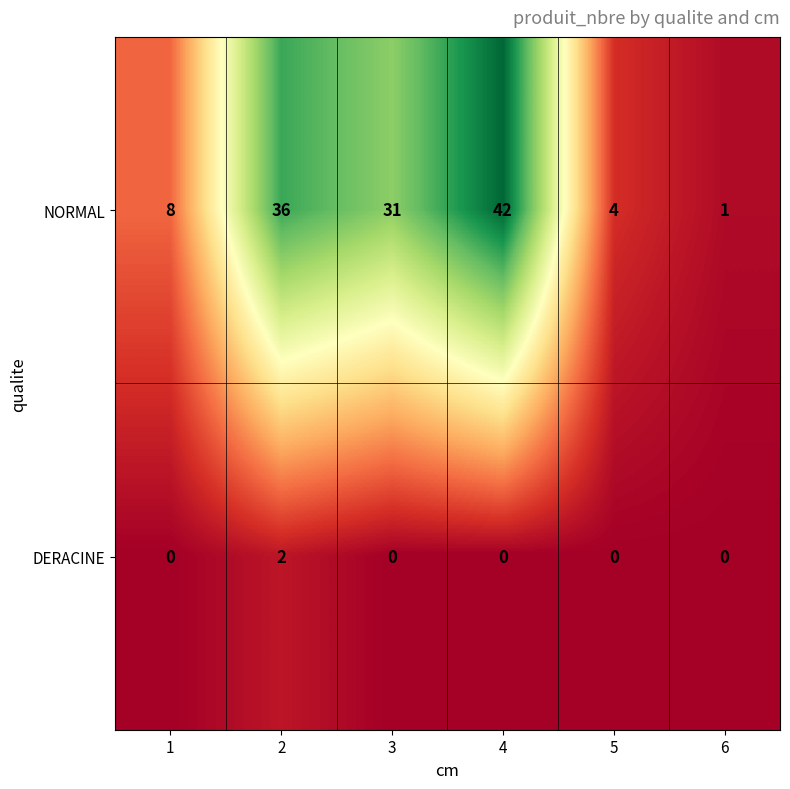

Count the DERACINE values in the range 0 to 1.

5